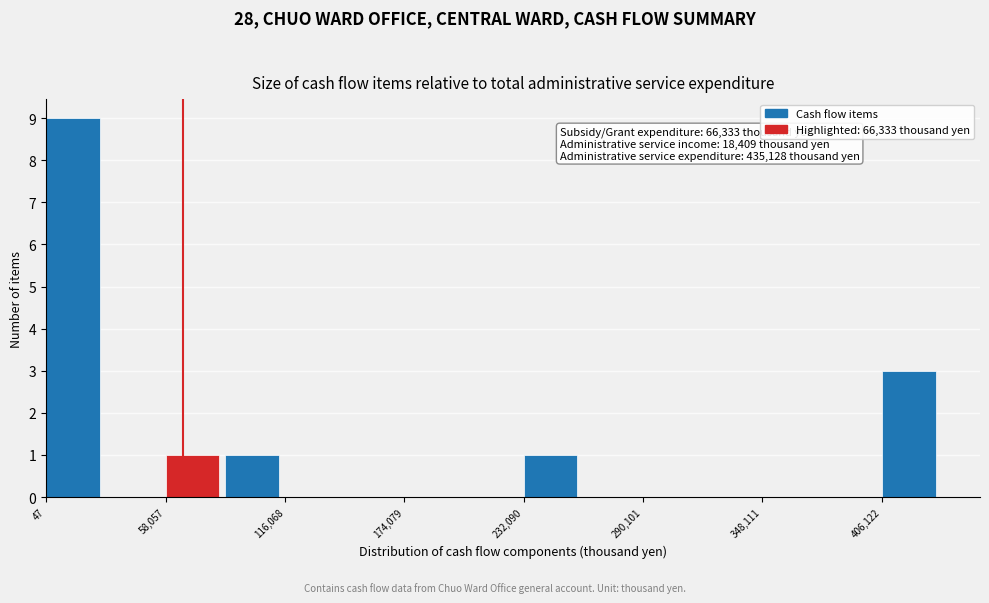

Read against the x-axis, roughly where is the centre of the tallest bar?

10000